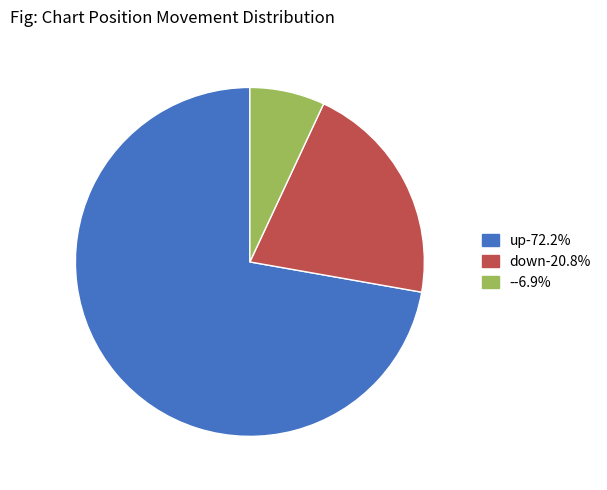

Is up the majority of the pie?

Yes